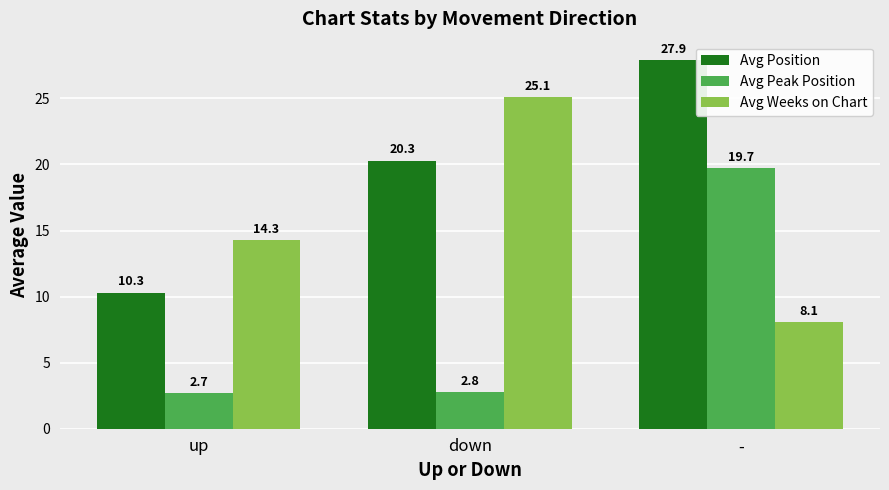

What is the maximum value for Avg Position?

27.9